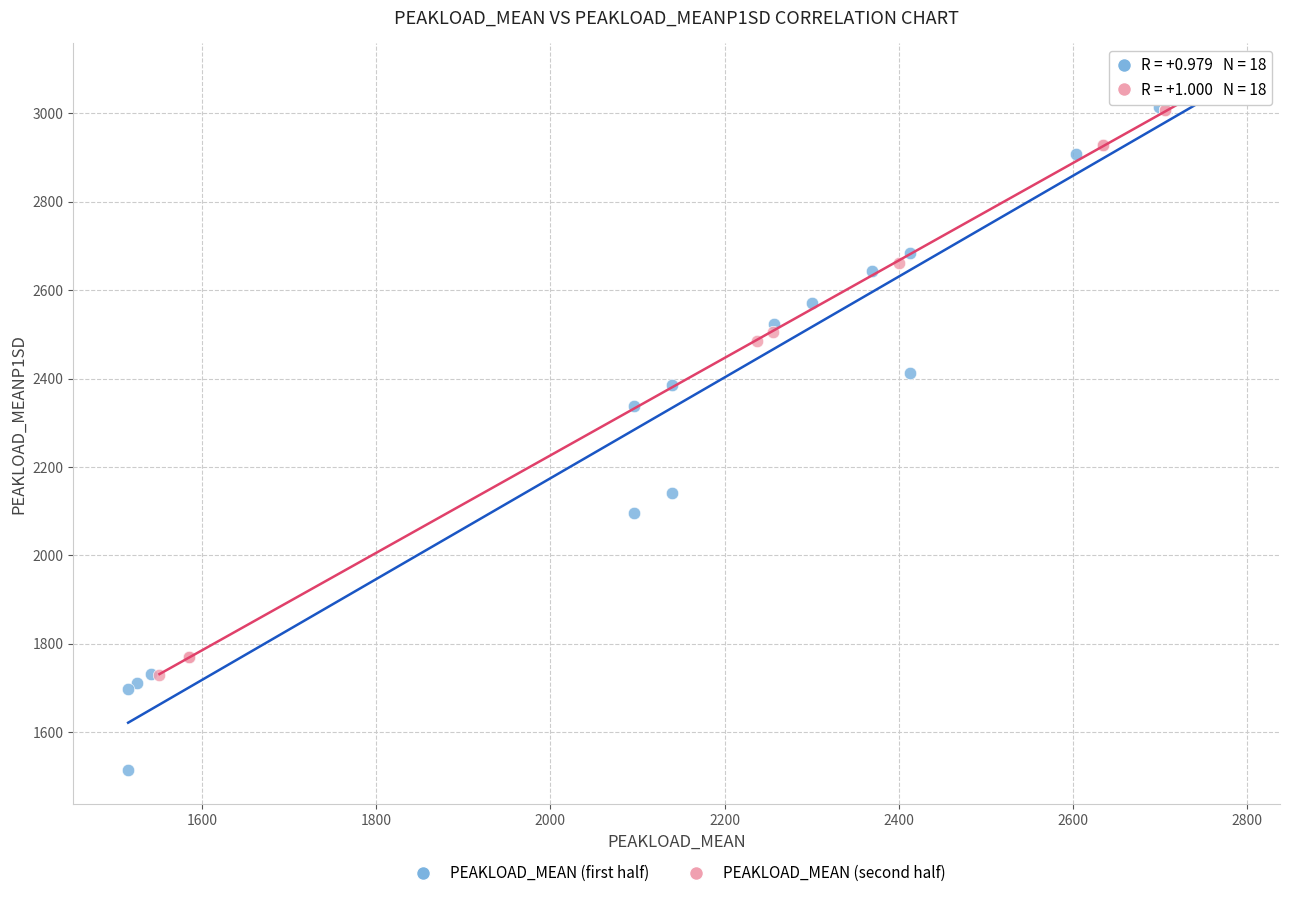

What are all the series names shown in the legend?

PEAKLOAD_MEAN (first half), PEAKLOAD_MEAN (second half)